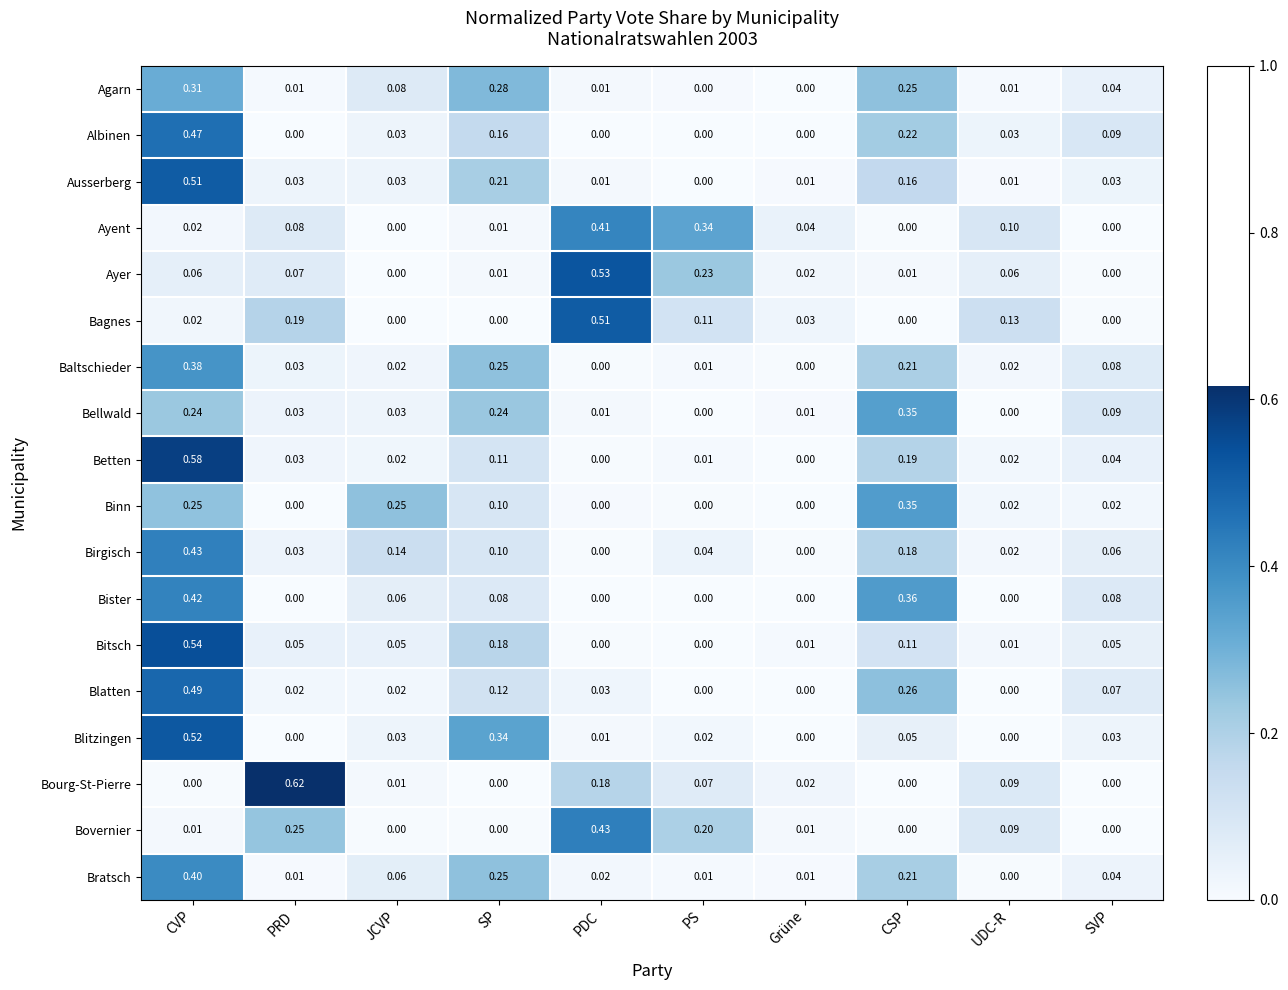

Which series changed the most between CVP and JCVP?

Betten